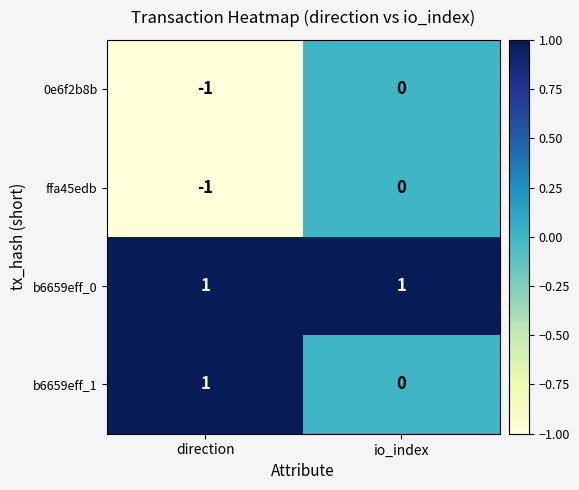

List the labels in order of ffa45edb value, largest first.

io_index, direction